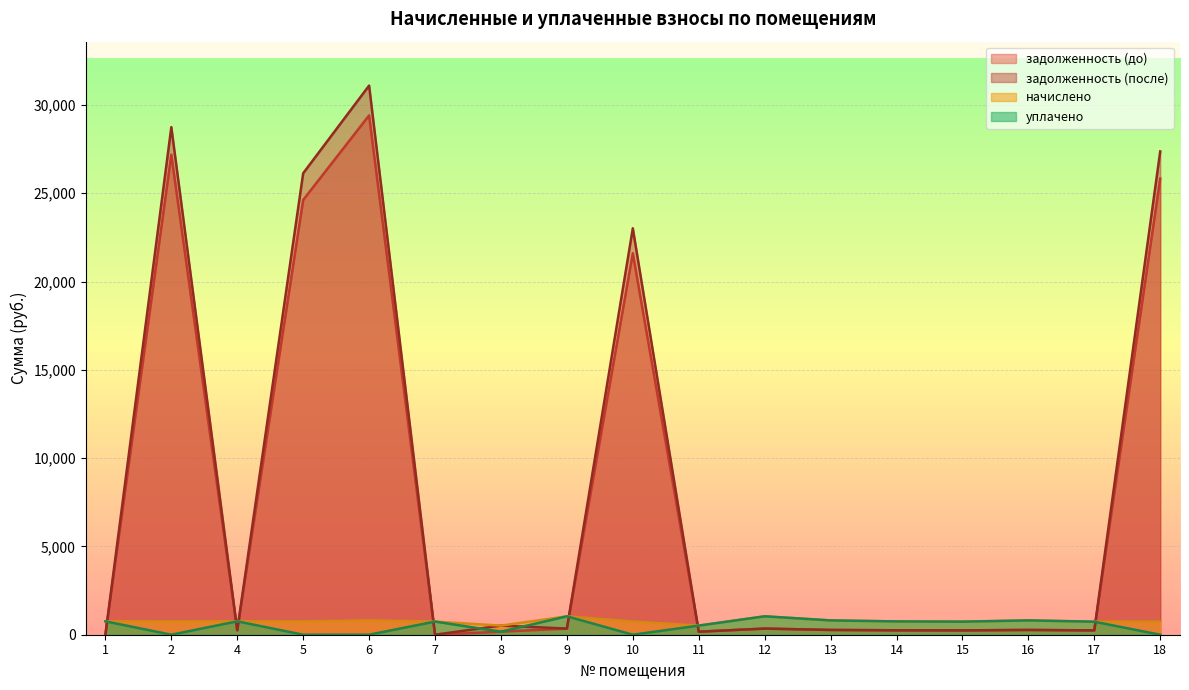

At which label is задолженность (после) closest to 15549?

10